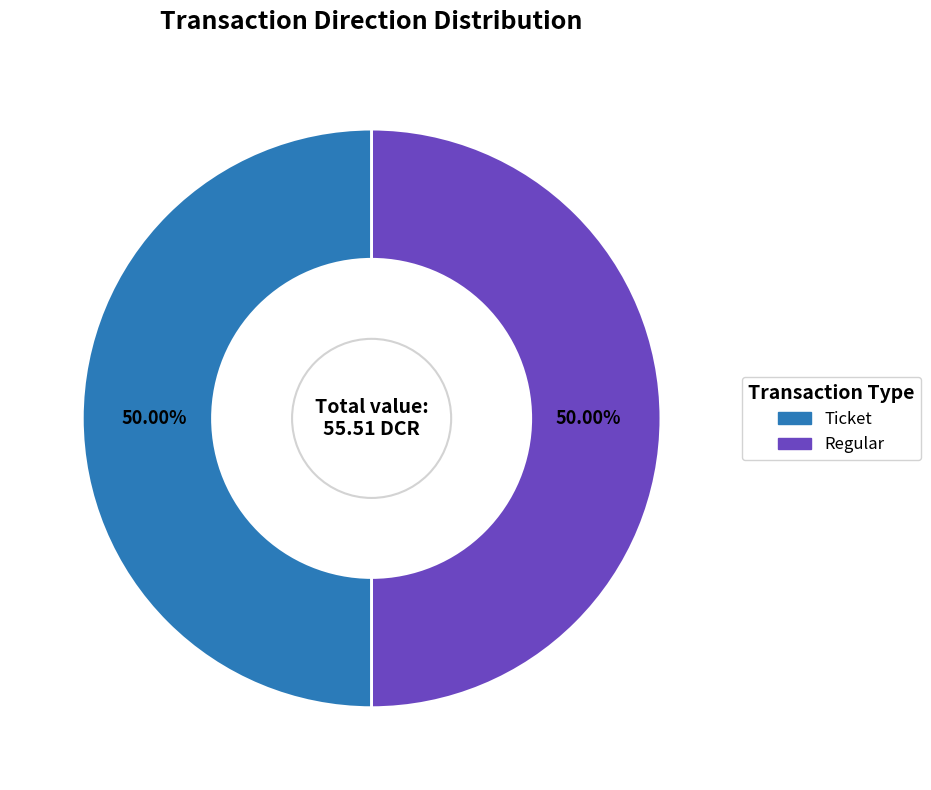

How many segments does this pie chart have?

2